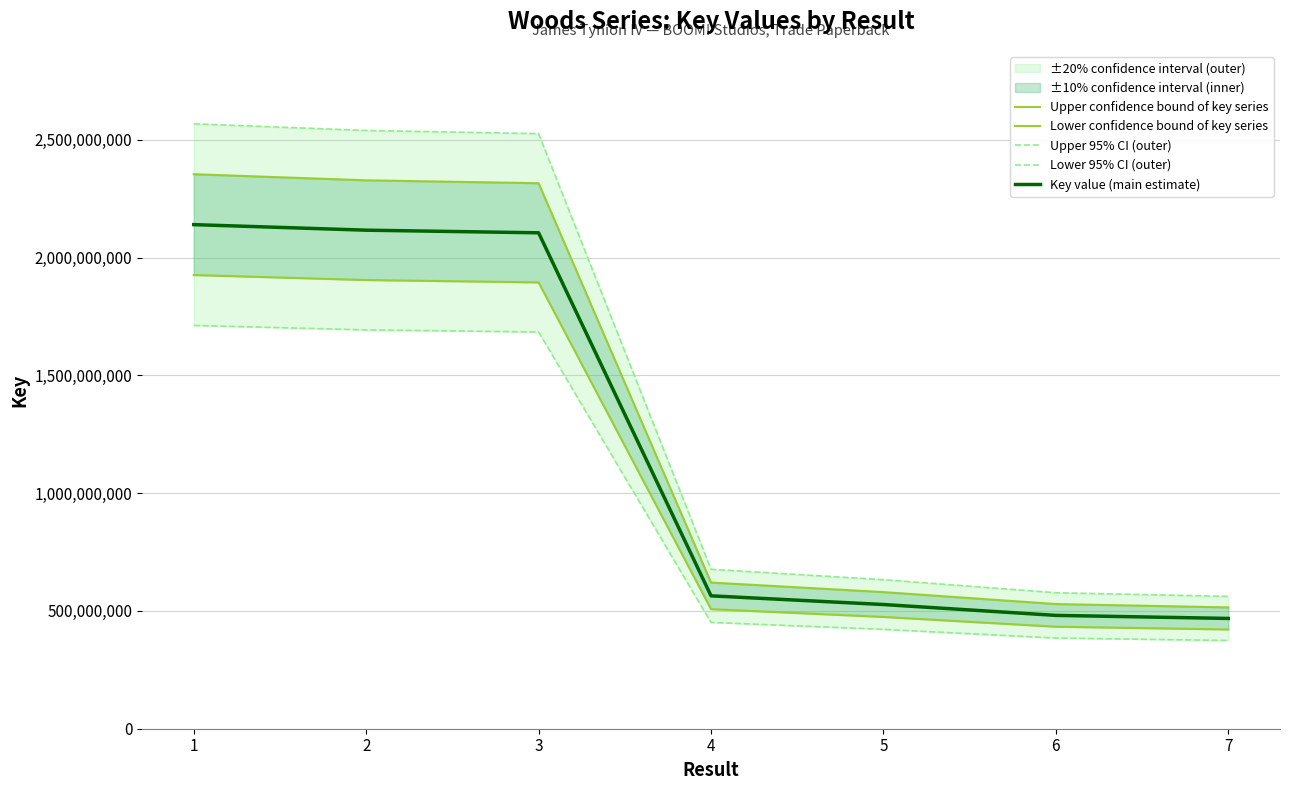

At which label does Upper 95% CI (outer) reach its peak?

1